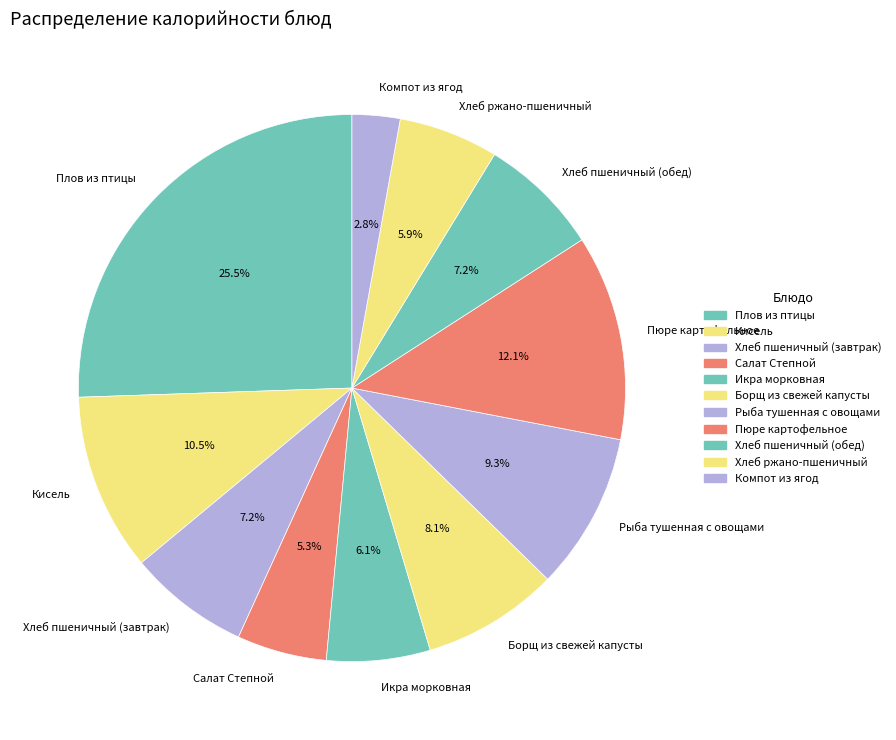

What is the ratio of the value at Борщ из свежей капусты to the value at Пюре картофельное?

0.7